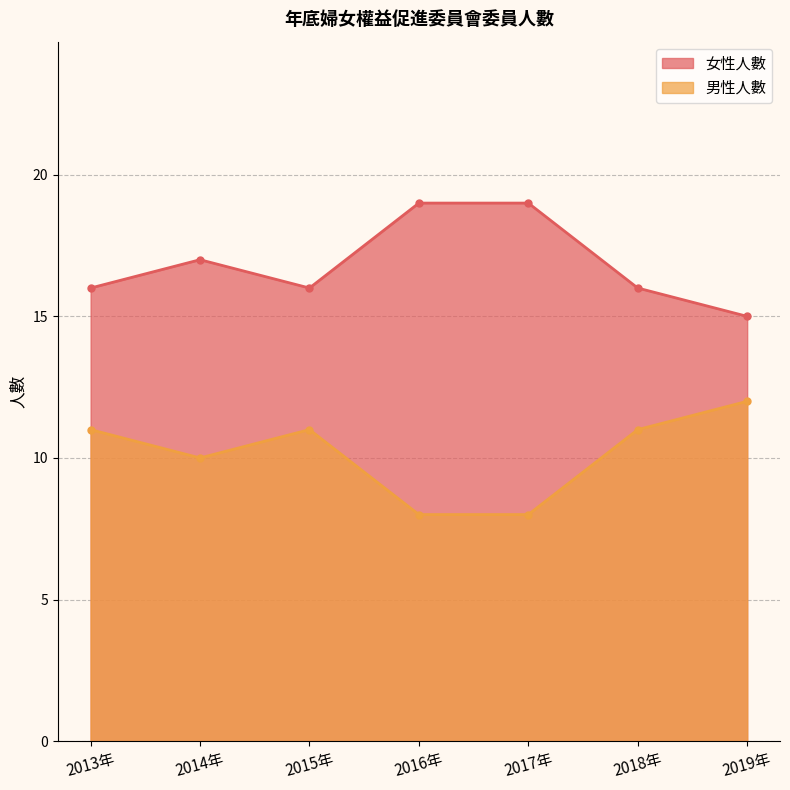

What is the difference between the second highest and second lowest values in the 女性人數 series?

3